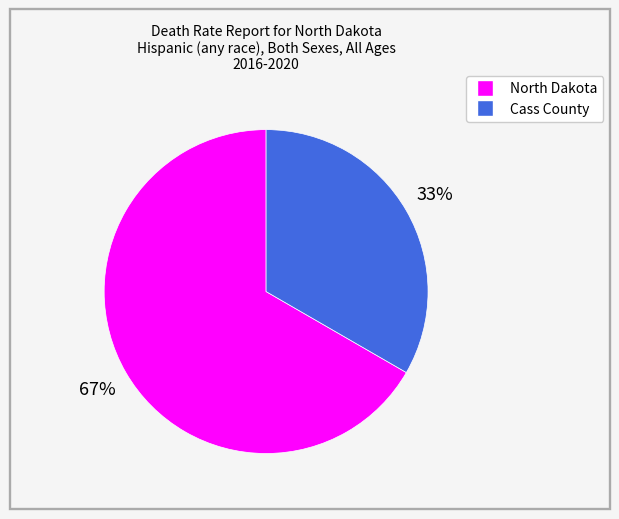

What is the ratio of the value at North Dakota to the value at Cass County?

2.0